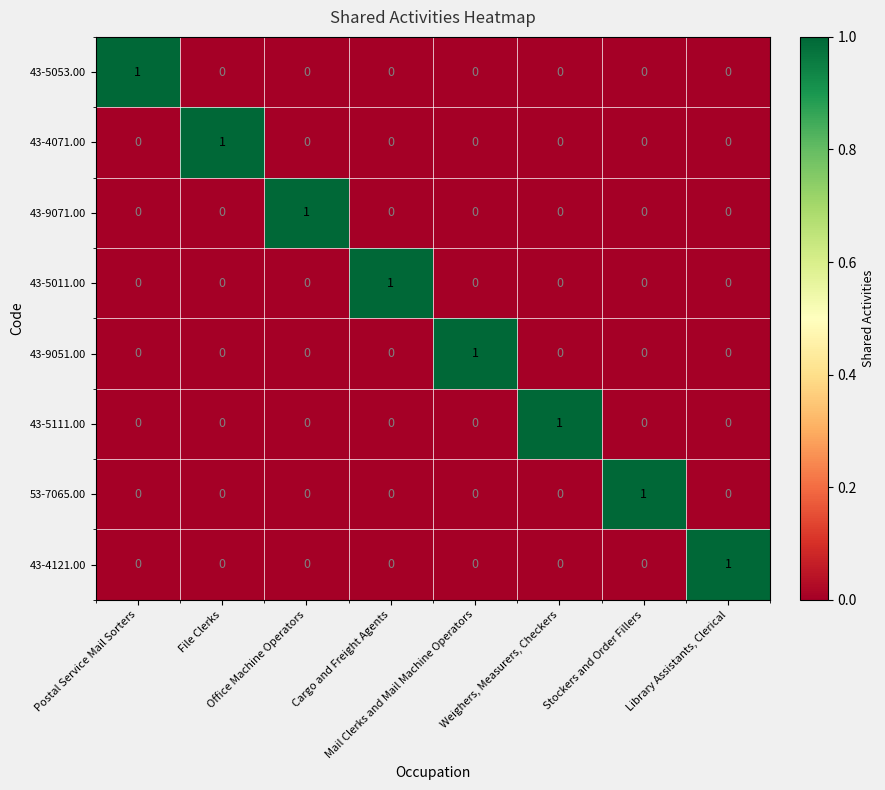

At how many categories does at least one series exceed 0?

8